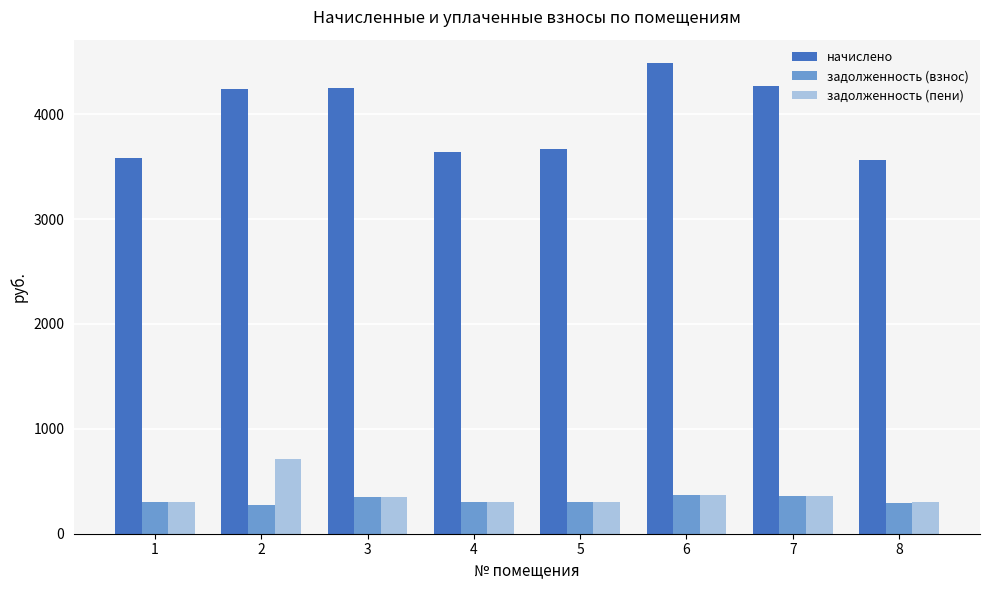

Read the начислено value at 7.

4270.6